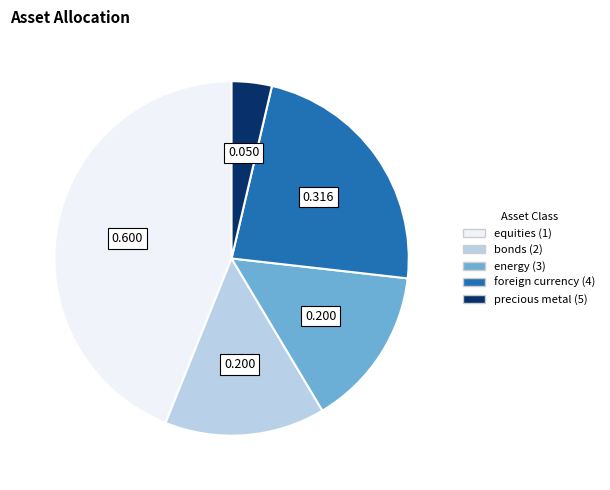

Count the number of slices in the pie.

5